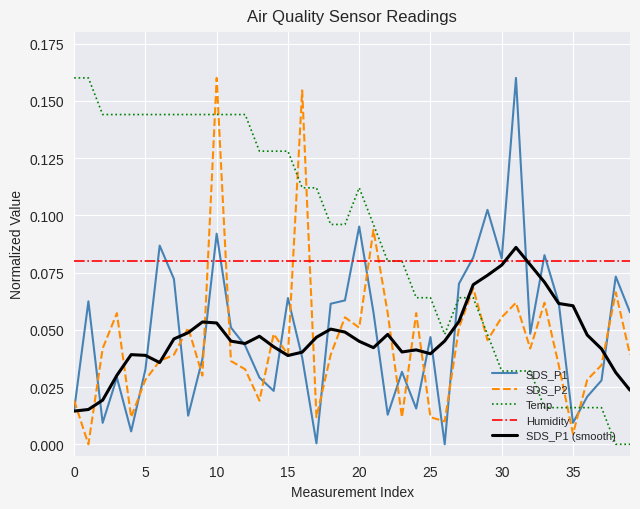

True or false: Temp and SDS_P1 (smooth) cross at least once.

True